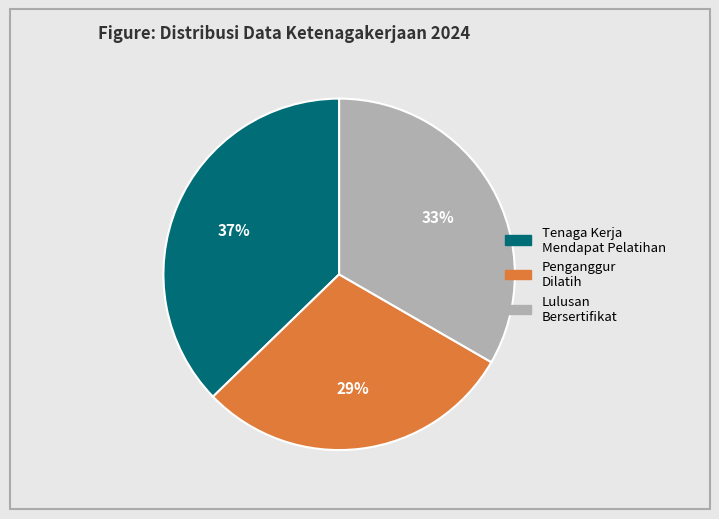

Is there any slice that represents more than half of the pie?

No